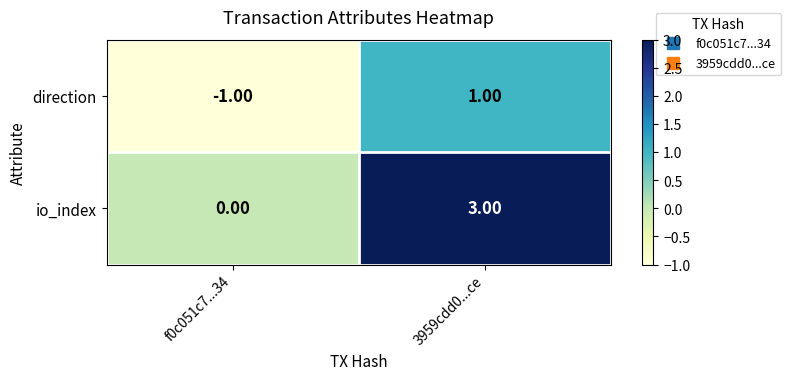

What is the sum of all io_index values?

3